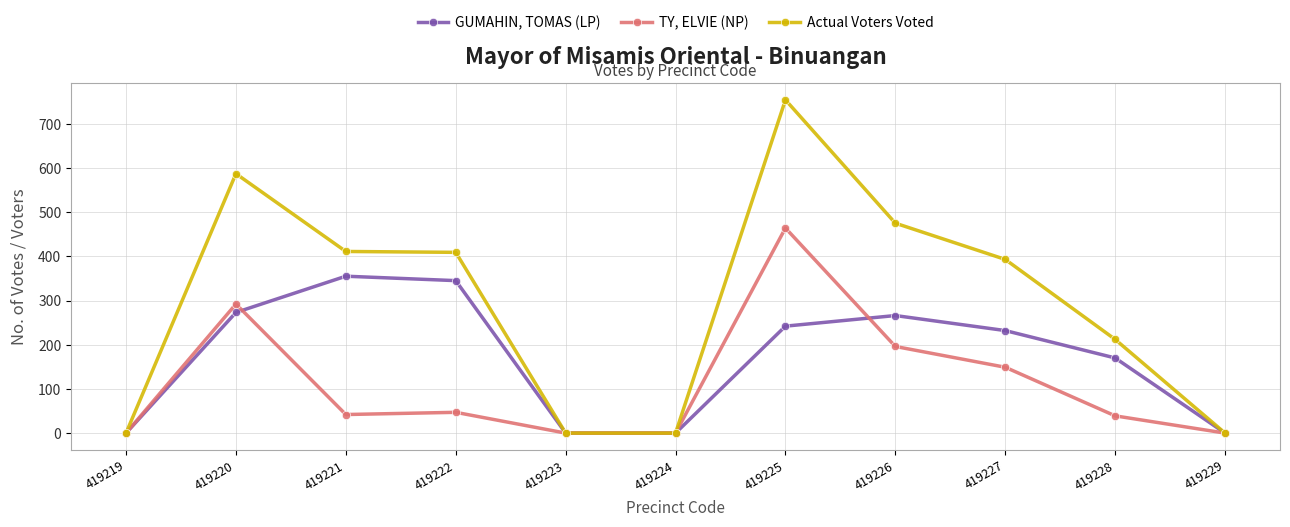

At how many categories does at least one series exceed 315?

6